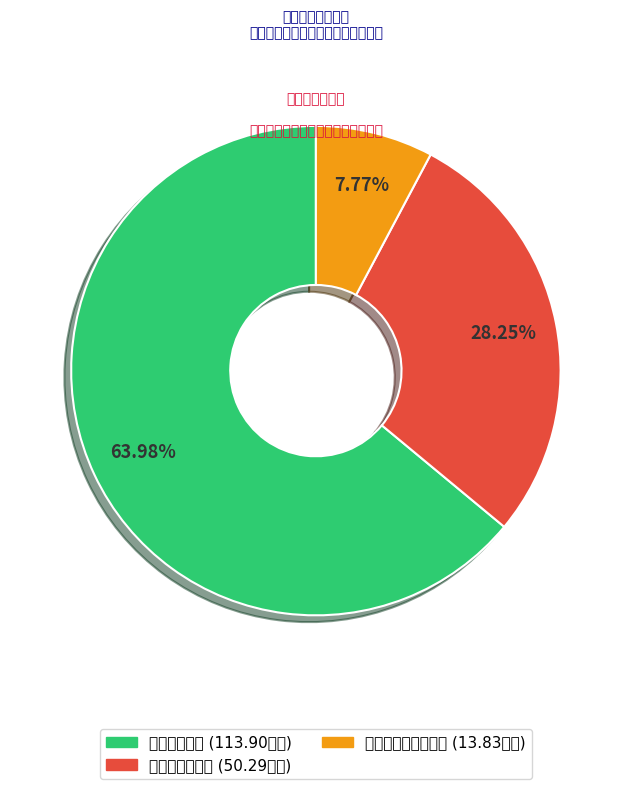

Approximately how many times larger is the value at 对个人和家庭的补助 compared to 商品和服务支出?

0.3